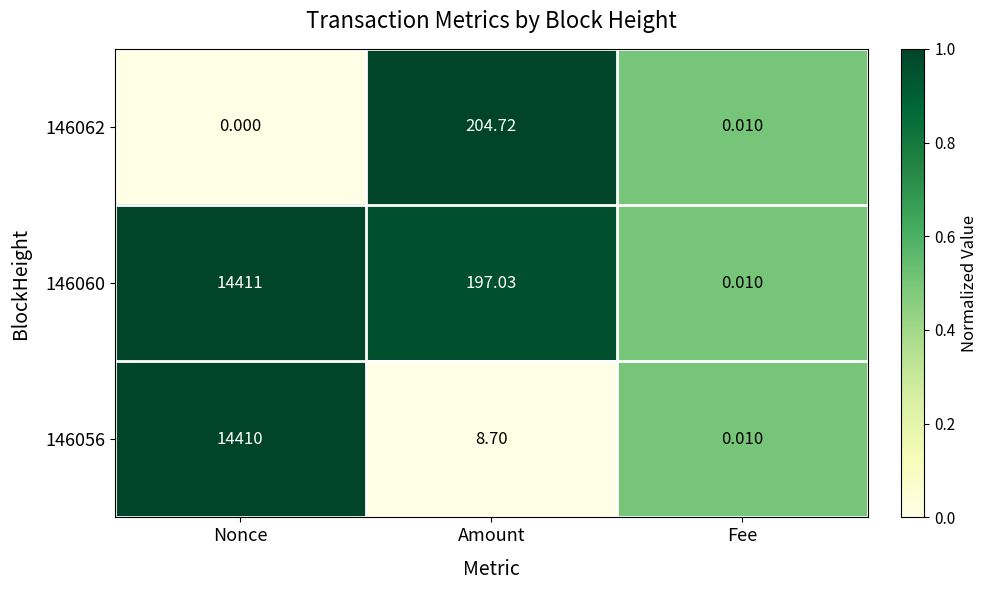

Which series has the largest total across all categories?

146060